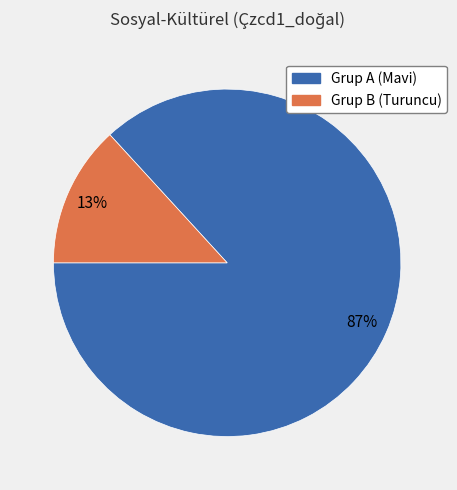

Is there a majority slice in this chart?

Yes